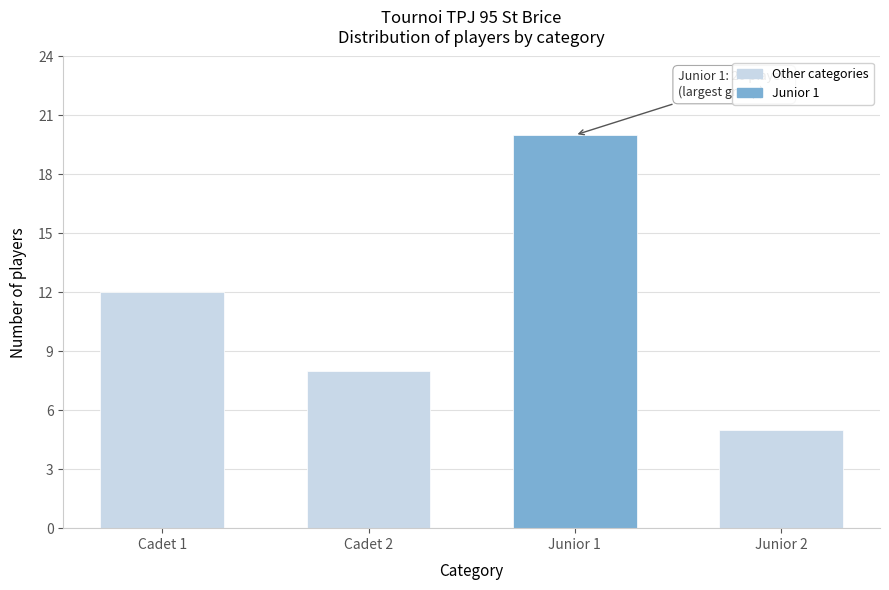

Reading left to right, list all the values displayed in this chart.

12	8	20	5